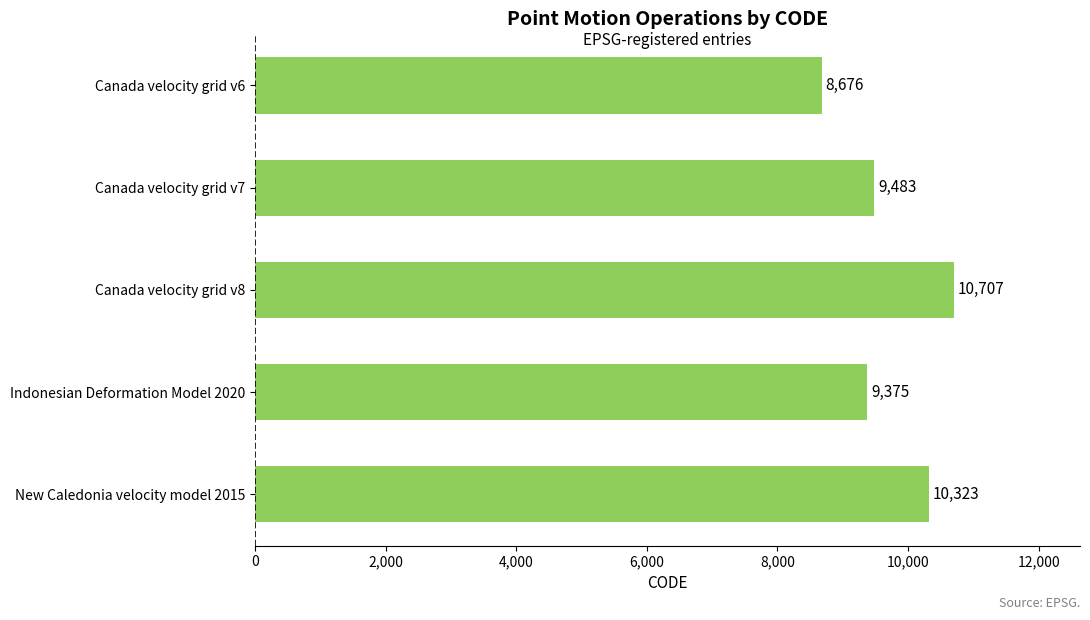

Which has a higher value, Canada velocity grid v8 or Canada velocity grid v6?

Canada velocity grid v8